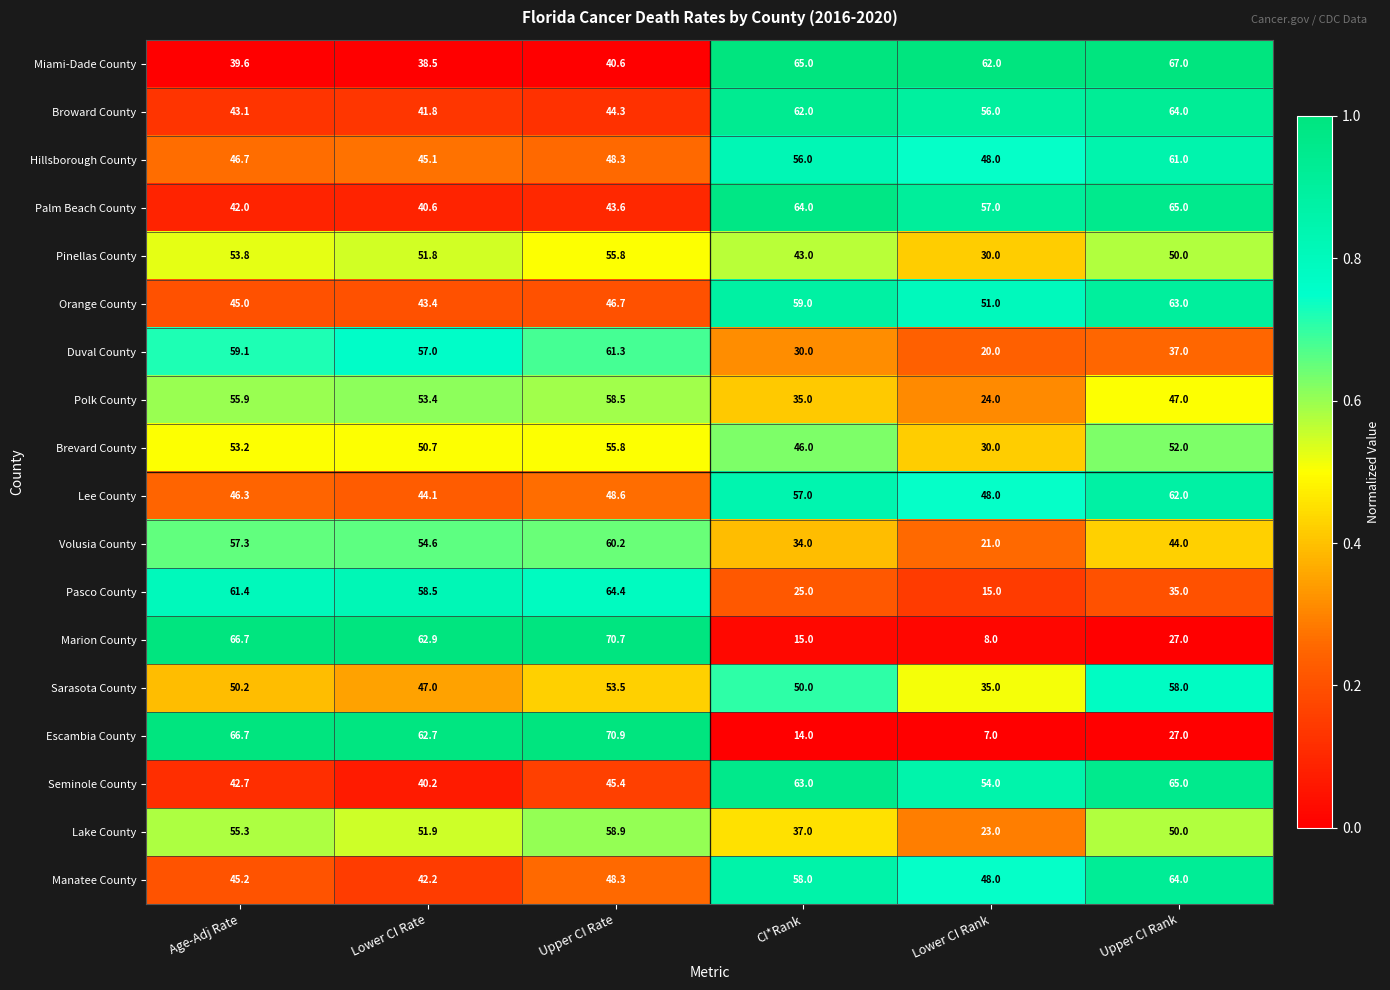

Rank the series at Lower CI Rate from lowest to highest value.

Miami-Dade County, Seminole County, Palm Beach County, Broward County, Manatee County, Orange County, Lee County, Hillsborough County, Sarasota County, Brevard County, Pinellas County, Lake County, Polk County, Volusia County, Duval County, Pasco County, Escambia County, Marion County